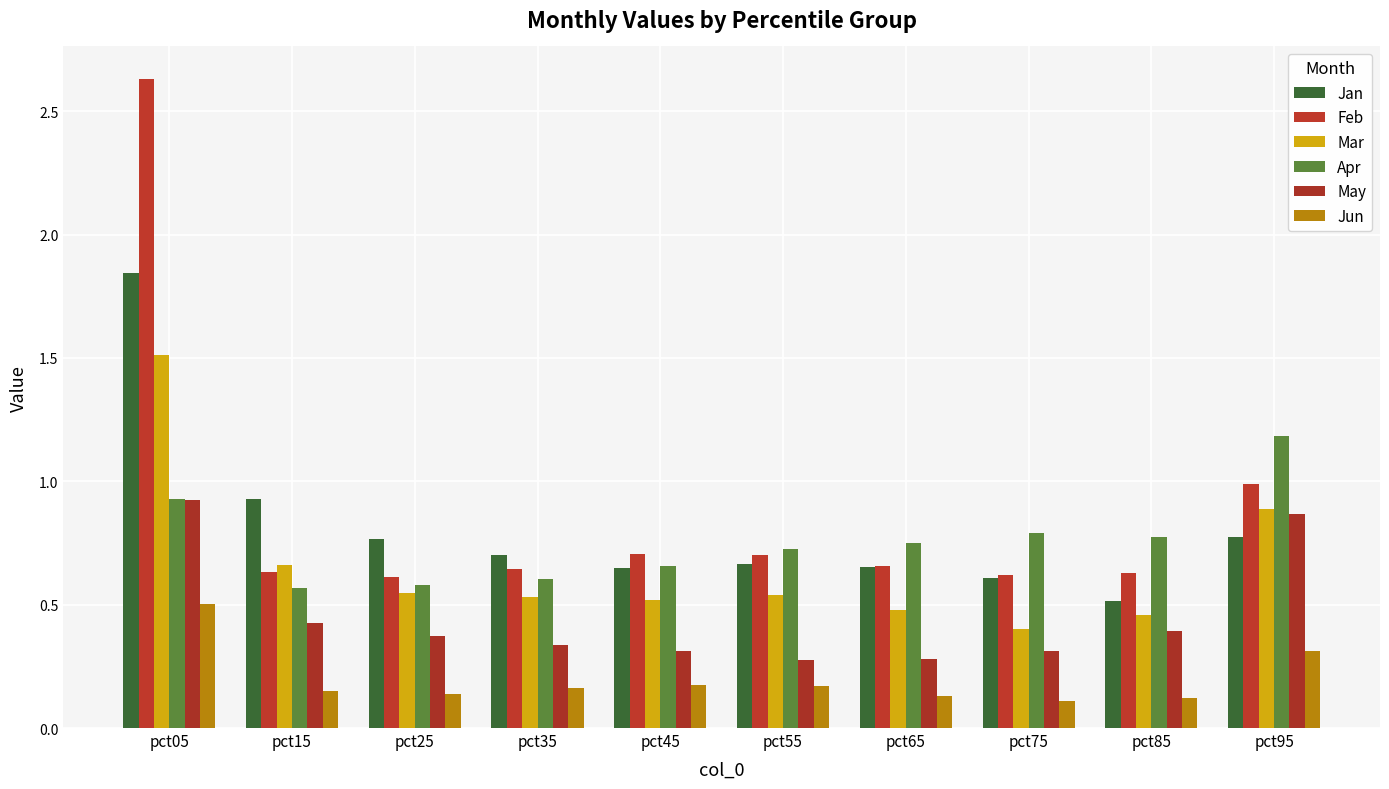

Reading left to right, transcribe all the data shown in this chart.

Jan: 1.8	0.9	0.8	0.7	0.6	0.7	0.7	0.6	0.5	0.8
Feb: 2.6	0.6	0.6	0.6	0.7	0.7	0.7	0.6	0.6	1.0
Mar: 1.5	0.7	0.5	0.5	0.5	0.5	0.5	0.4	0.5	0.9
Apr: 0.9	0.6	0.6	0.6	0.7	0.7	0.7	0.8	0.8	1.2
May: 0.9	0.4	0.4	0.3	0.3	0.3	0.3	0.3	0.4	0.9
Jun: 0.5	0.2	0.1	0.2	0.2	0.2	0.1	0.1	0.1	0.3